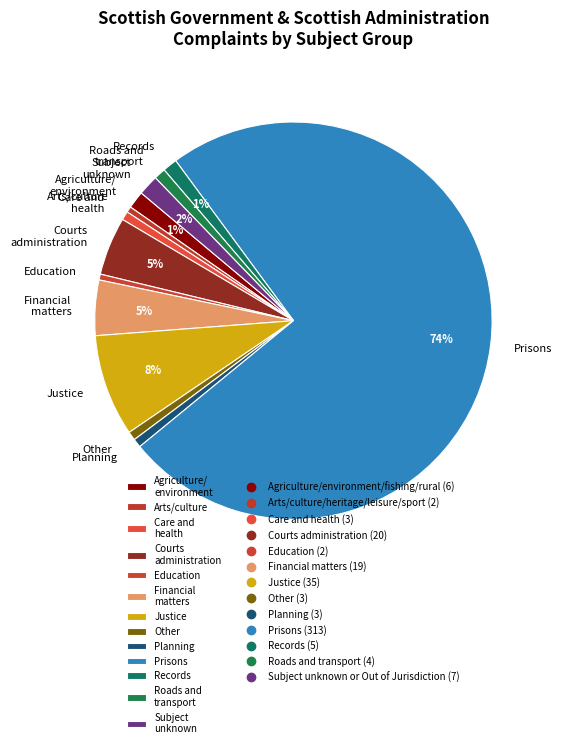

Approximately how many times larger is the value at Records compared to Education?

2.5